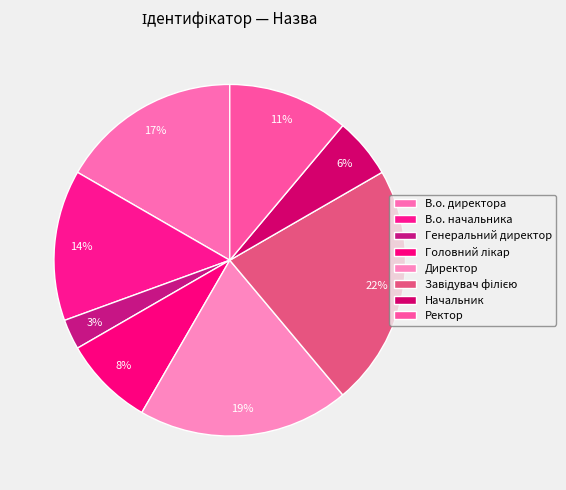

Count the number of slices in the pie.

8